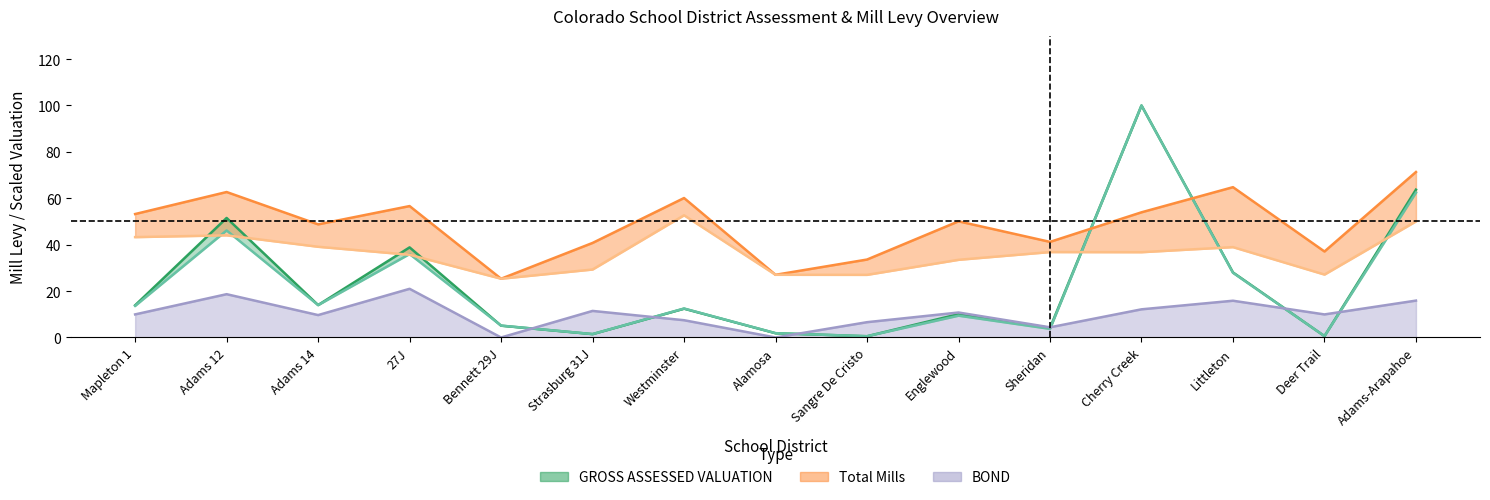

What is the difference between the maximum and minimum values in the BOND series?

21.0